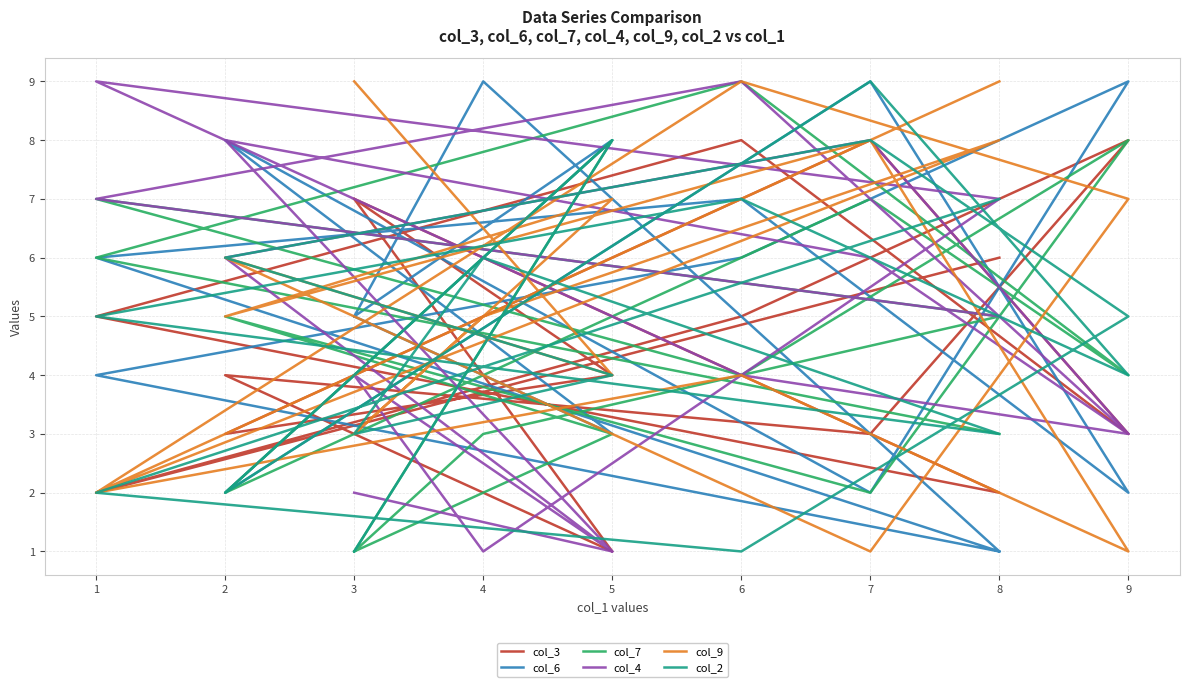

How many lines are shown in the chart?

6